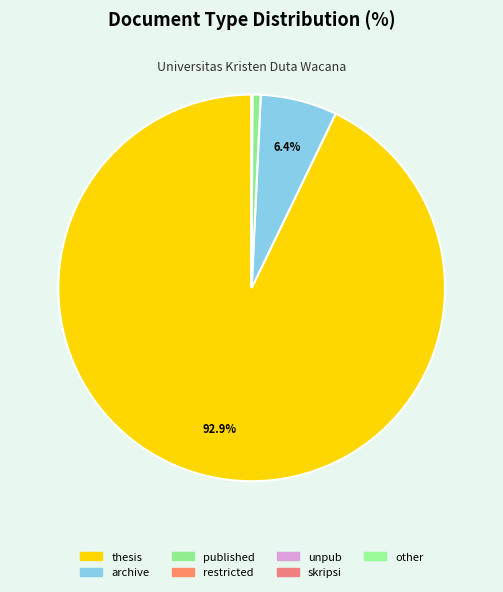

What is the smallest slice in the pie chart?

restricted